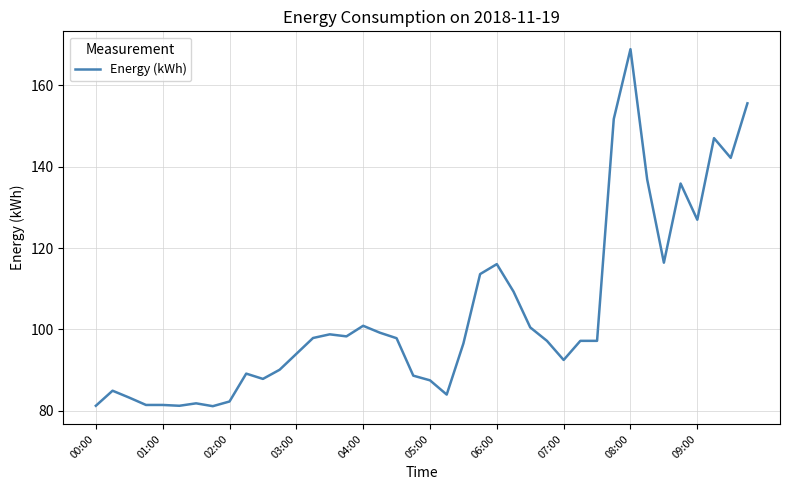

What is the difference between the maximum and minimum values?

87.7